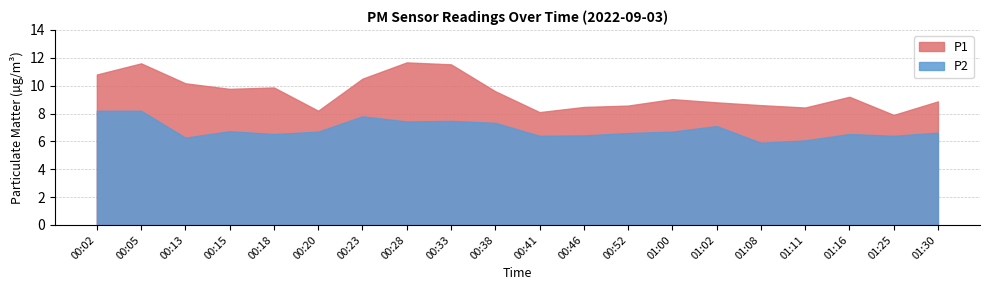

How many lines are shown in the chart?

2